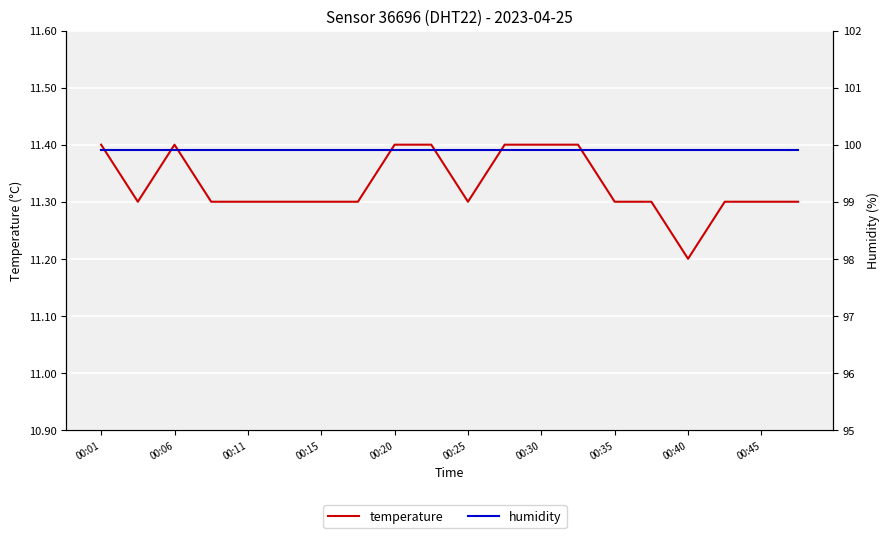

What is the greatest value displayed?

99.9